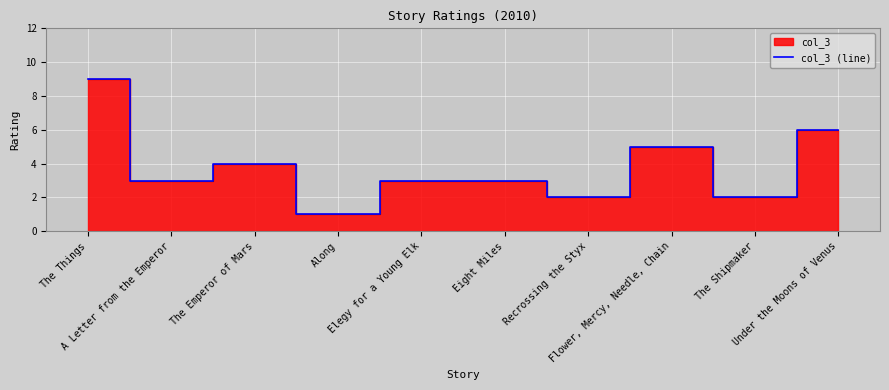

What is the average value?

4